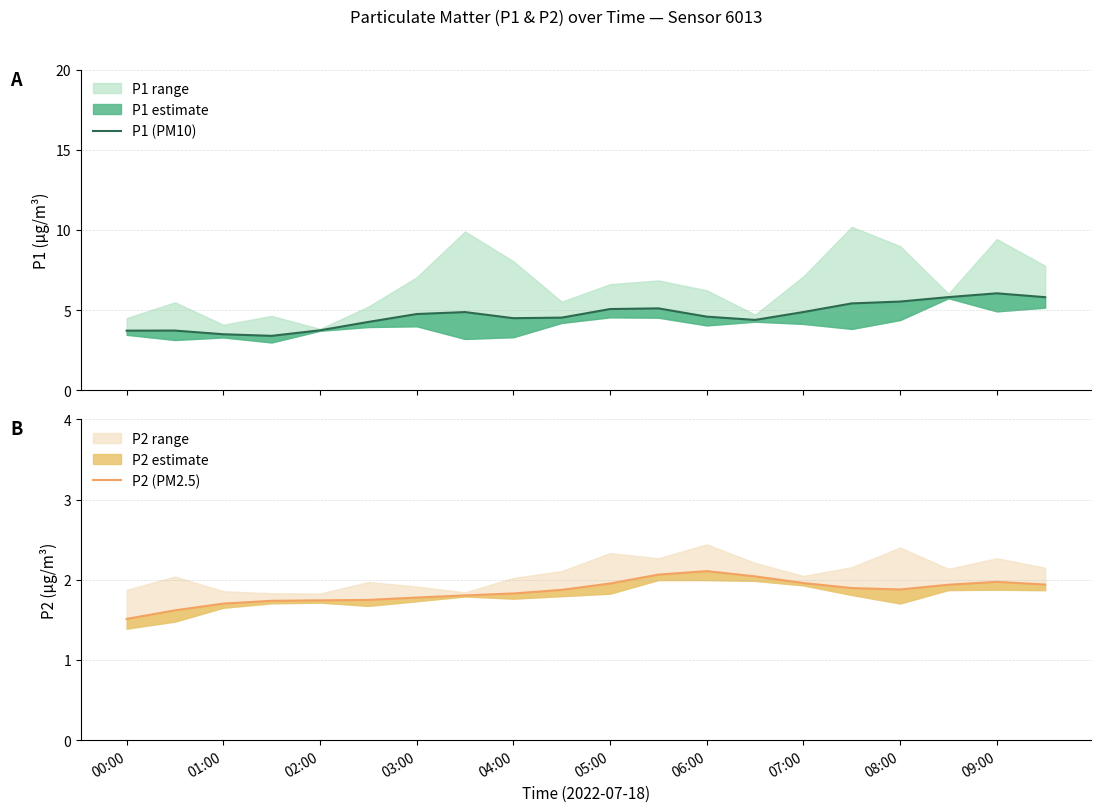

Is this an area chart (filled region under the line)?

No